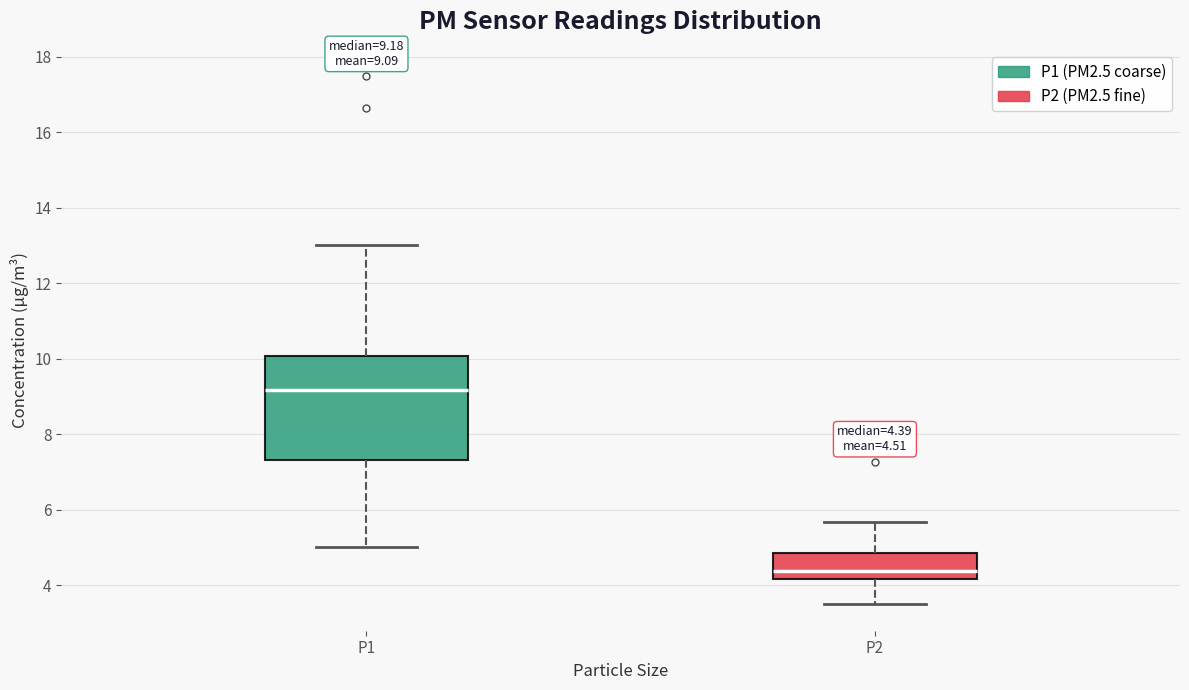

Which box has the lowest median line?

P2